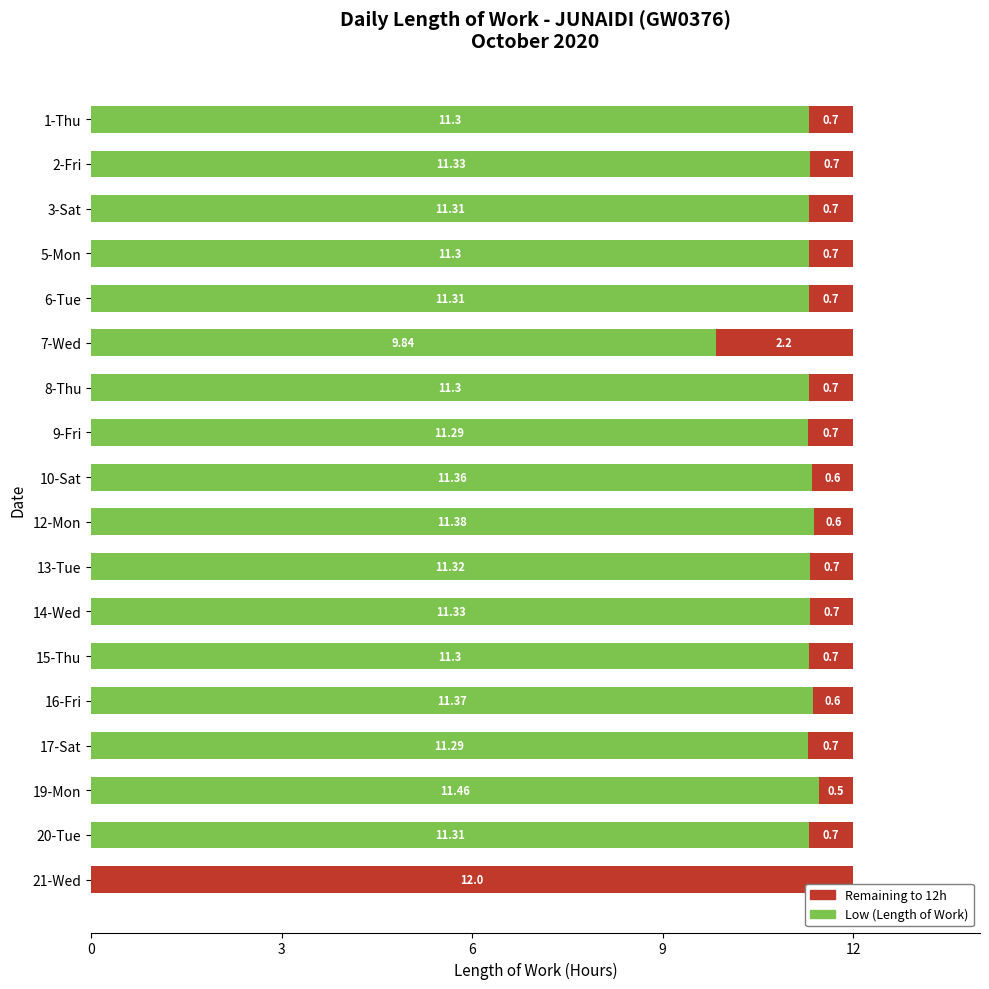

What is the sum of the Low (Length of Work) values at 2-Fri and 16-Fri?

22.7